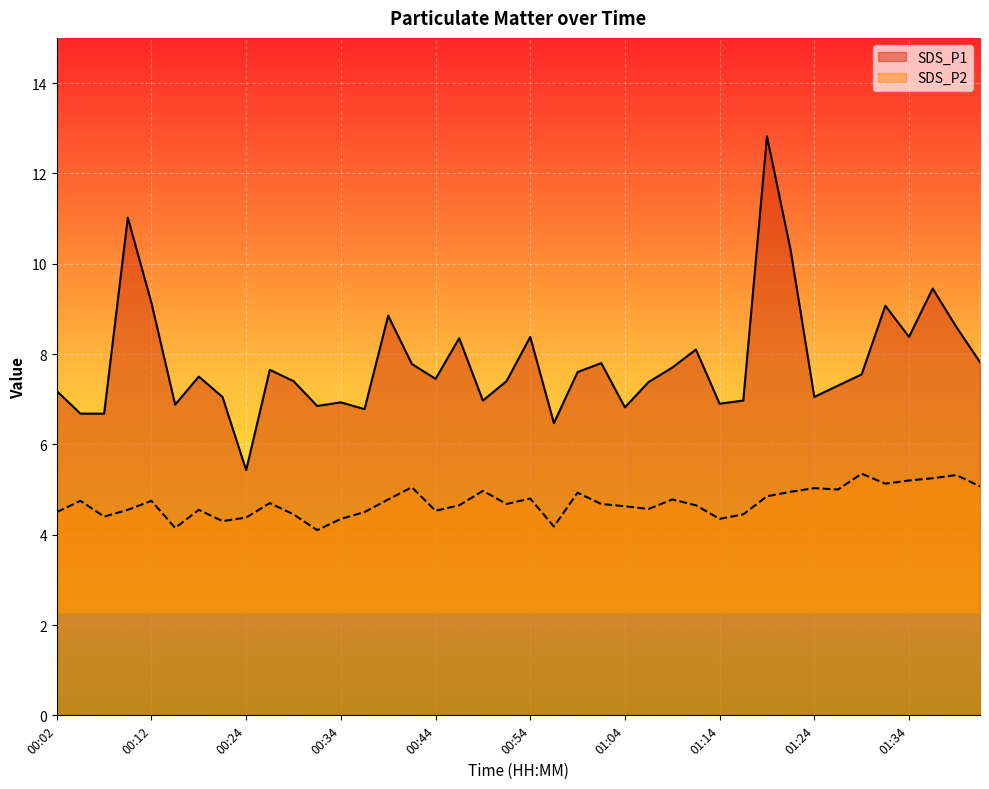

What is the value of the SDS_P1 point at the 12th from the left?

6.8